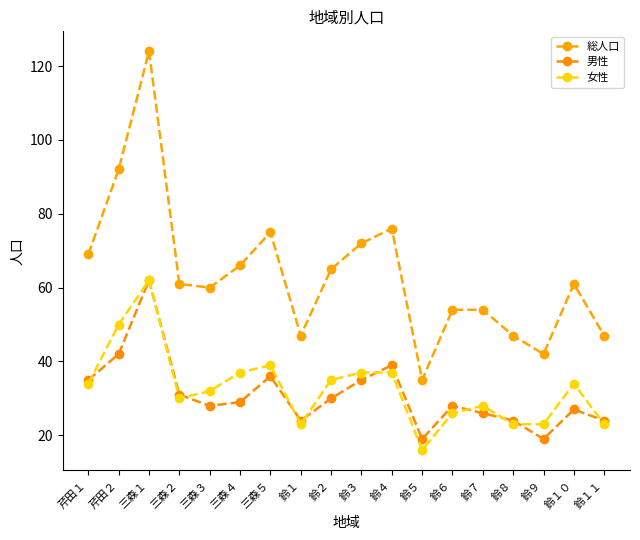

True or false: 男性 has more than 0 interior local peaks.

True